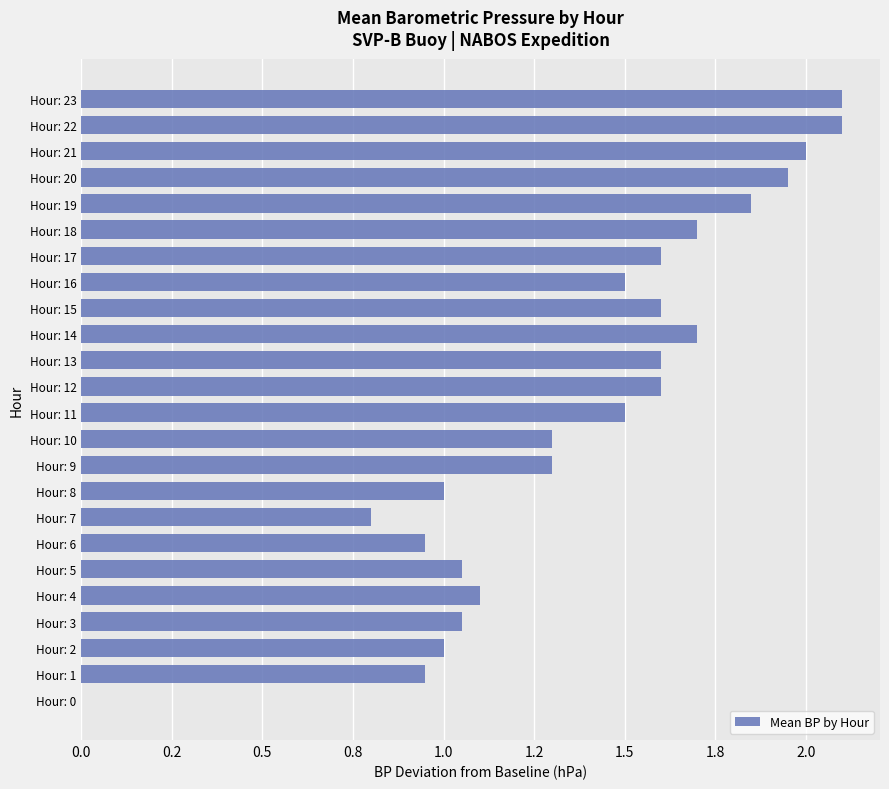

What is the difference between the maximum and minimum values?

2.1